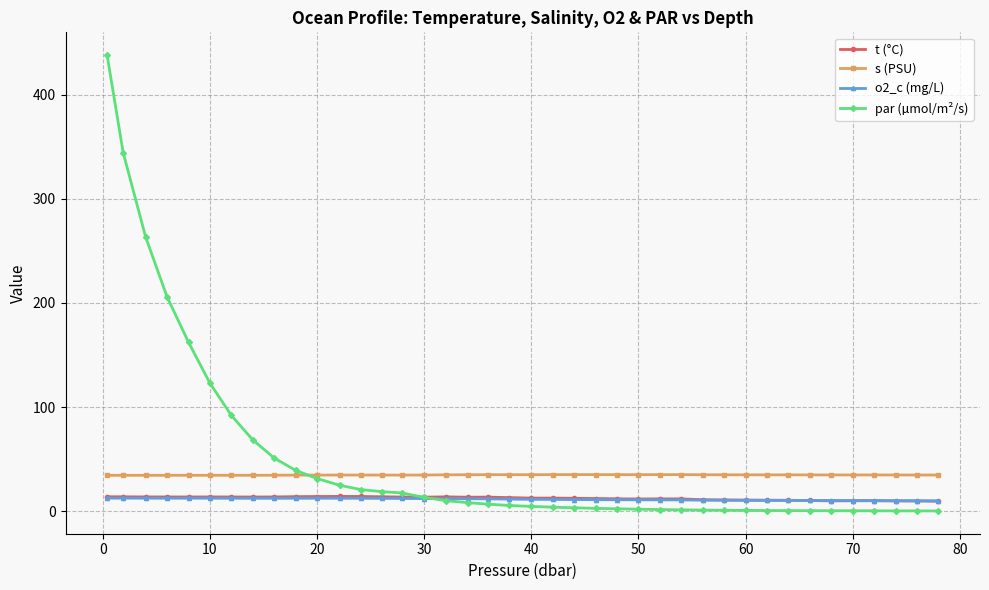

True or false: s (PSU) and o2_c (mg/L) cross at least once.

False